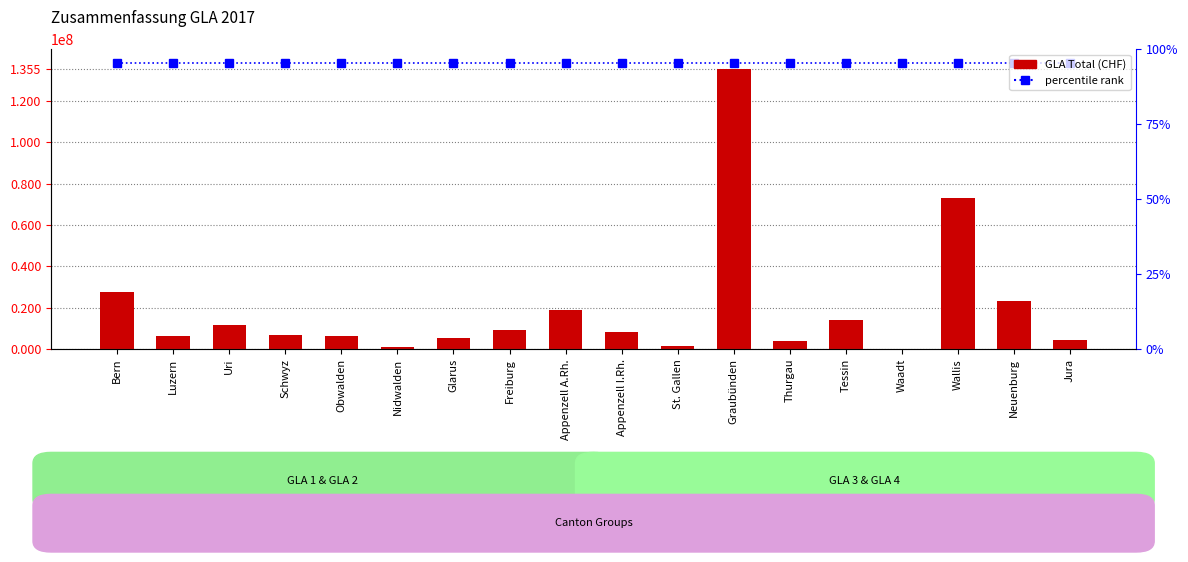

At which category is the sum across all series the highest?

Graubünden